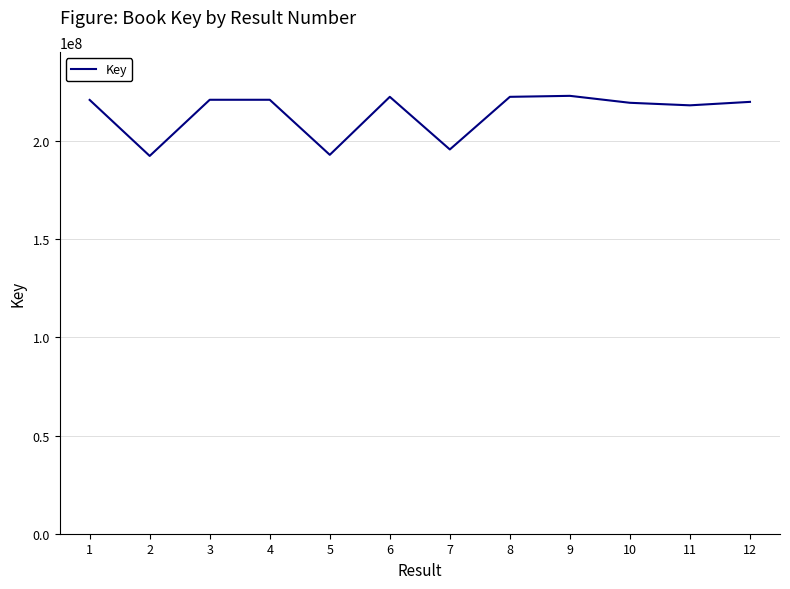

What is the ratio of the value at 6 to the value at 7?

1.1